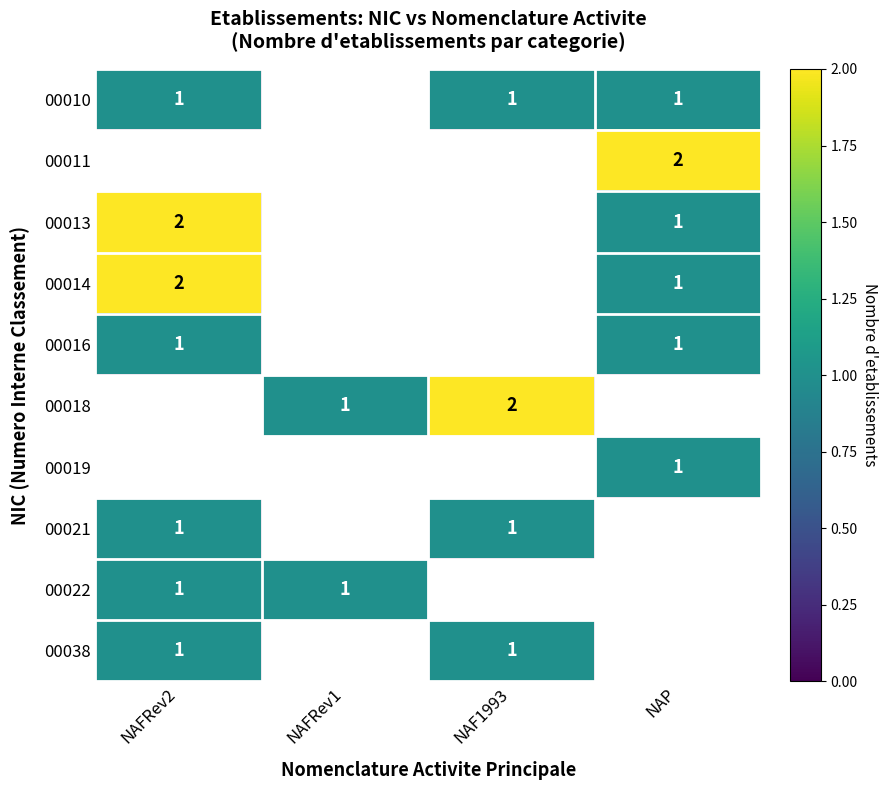

The 00021 series shows 1 at NAF1993. True or false?

True